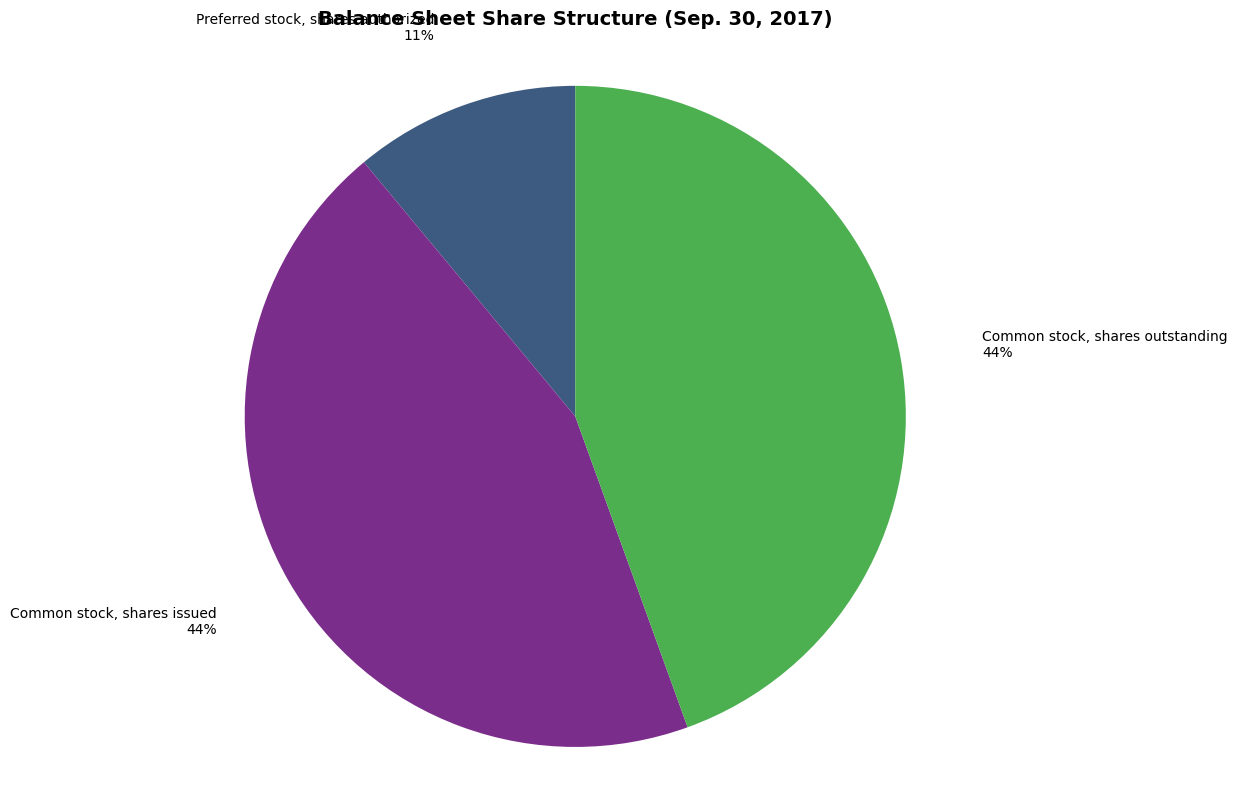

Which category has the smallest portion of the pie?

Preferred stock, shares authorized 11%